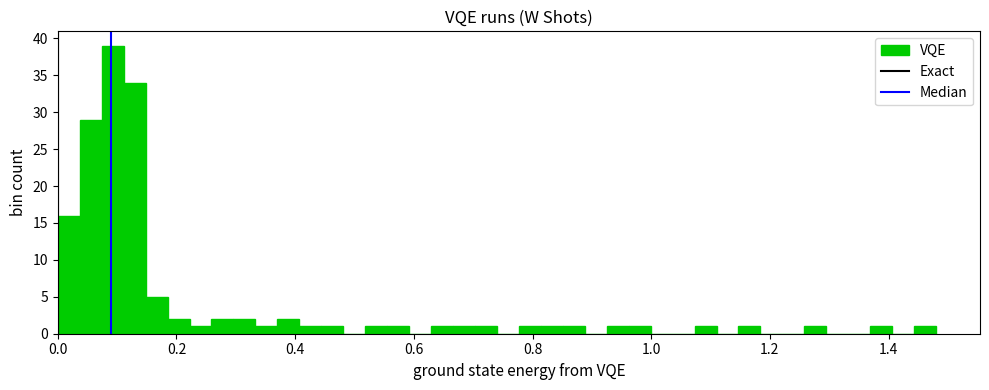

Around what value on the x-axis is the tallest bar? Give the approximate position of its centre, as read against the axis.

0.10